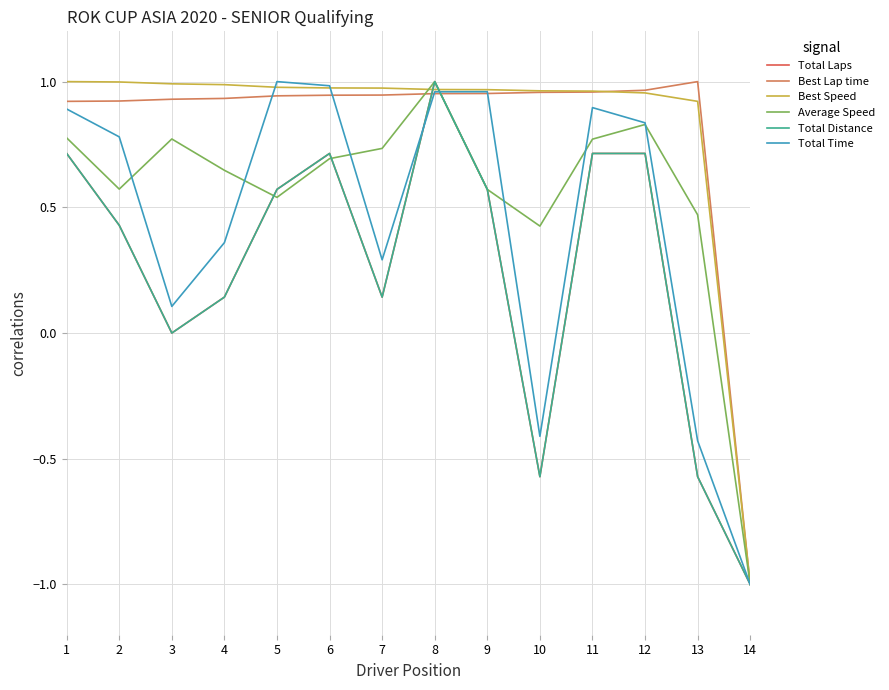

At which label does Total Distance reach its peak?

8